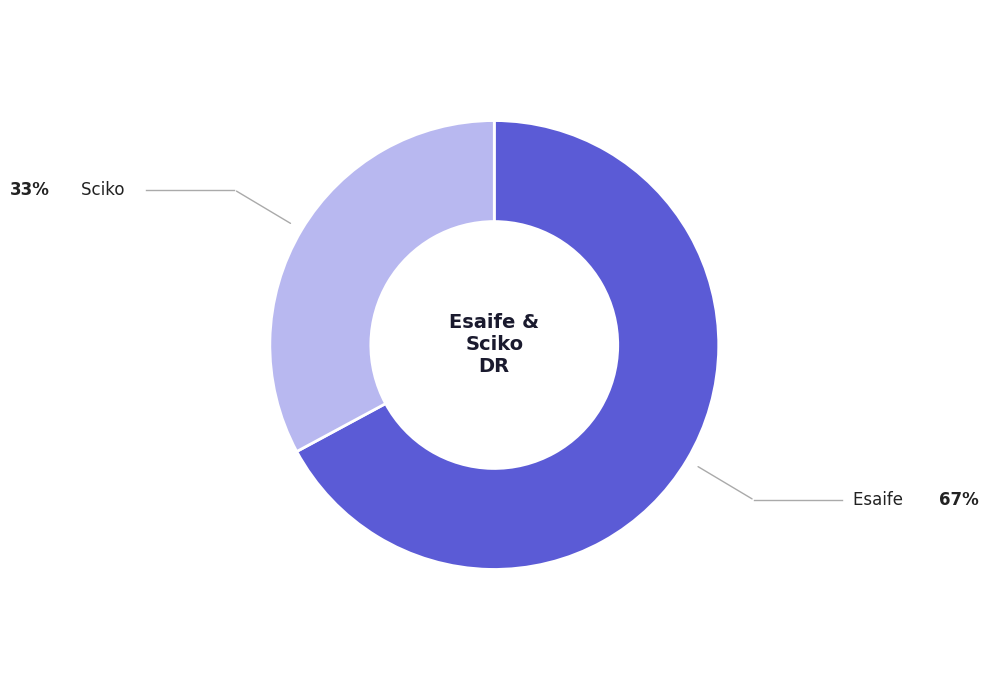

Does any single category account for the majority?

Yes